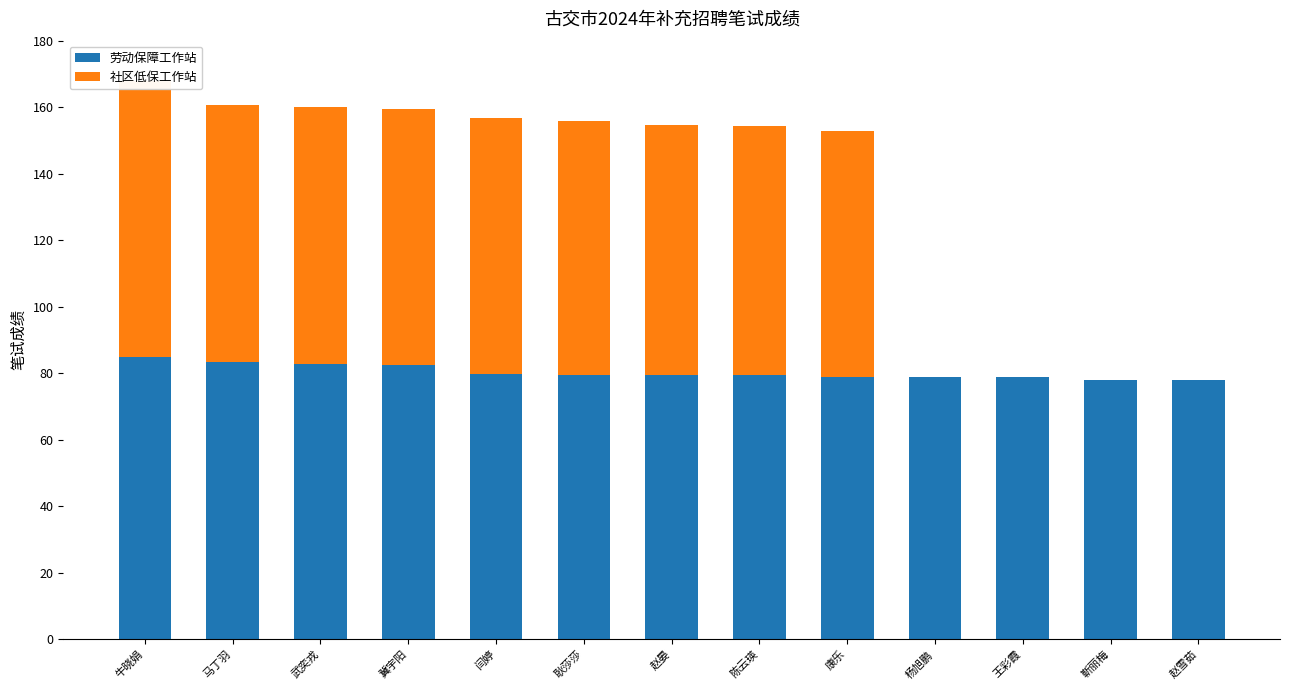

Which category has the lowest value in the 社区低保工作站 series?

杨旭鹏